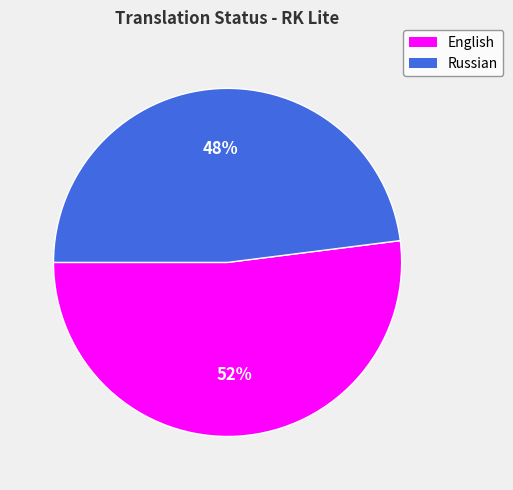

Which category has the smallest portion of the pie?

Russian